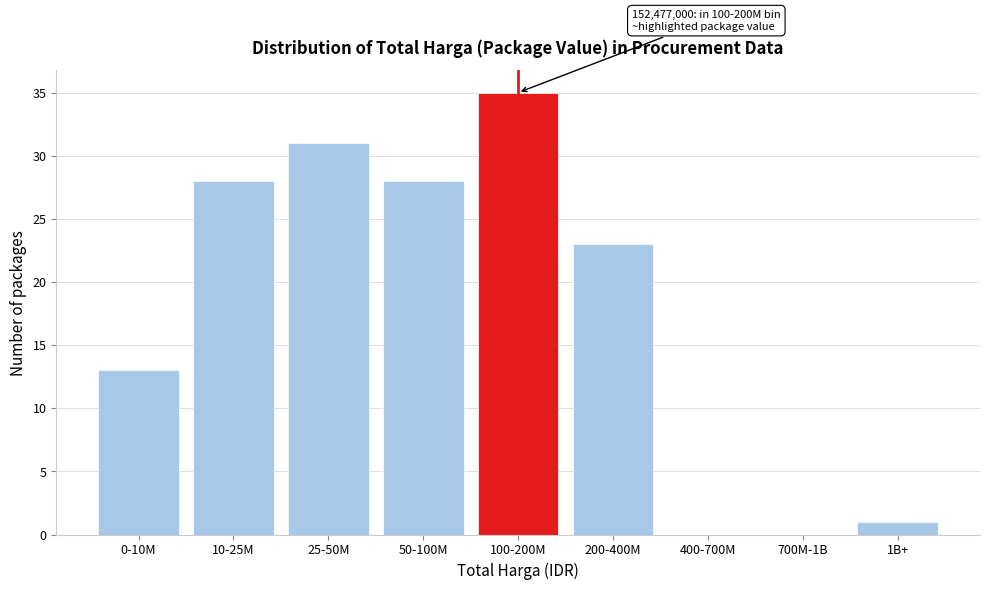

Reading right to left, extract all data points from this chart.

1B+=1	700M-1B=0	400-700M=0	200-400M=23	100-200M=35	50-100M=28	25-50M=31	10-25M=28	0-10M=13